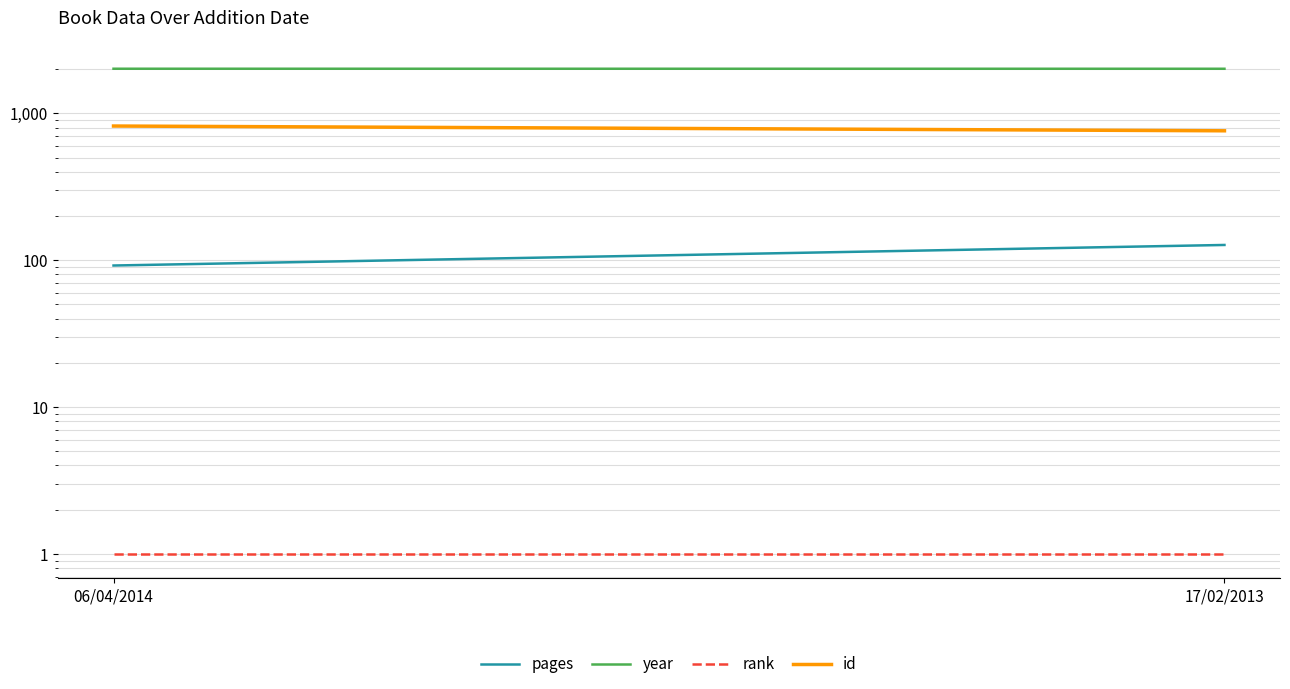

Which series has the largest range (max minus min)?

id